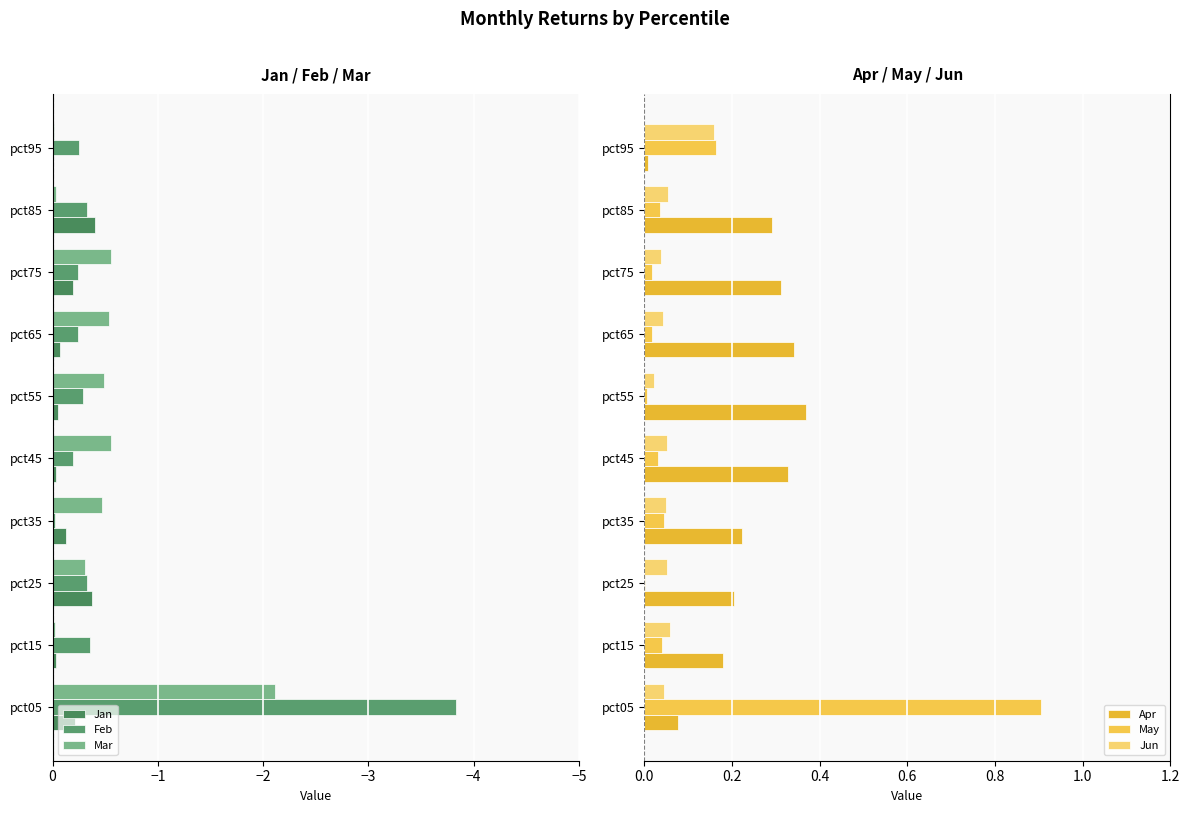

Which series has the largest total across all categories?

Apr